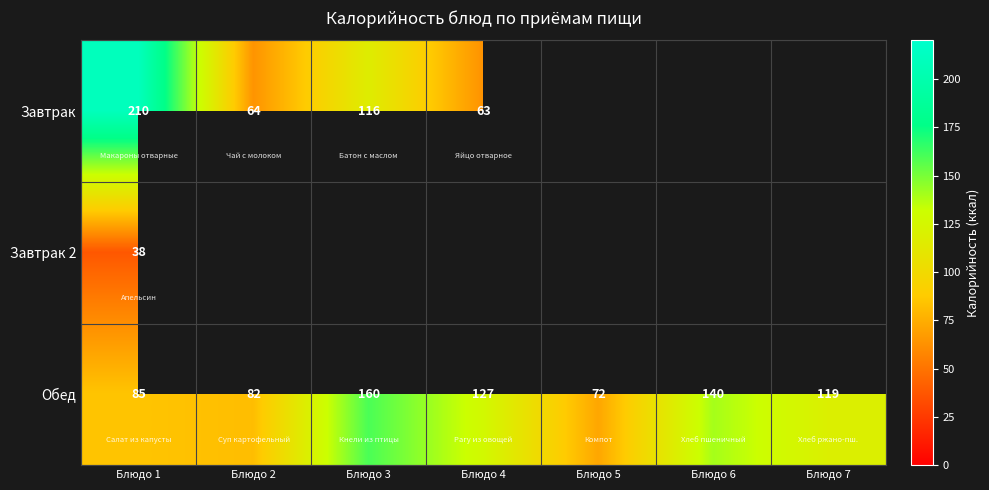

Is it true that Обед equals 124 at Блюдо 1?

False